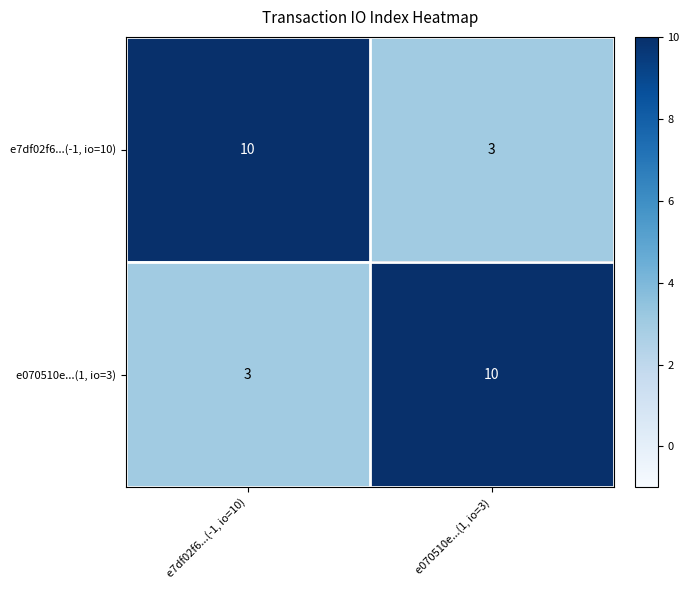

Is the value of e7df02f6...(-1, io=10) at e070510e...(1, io=3) greater than the value of e070510e...(1, io=3) at e070510e...(1, io=3)?

No